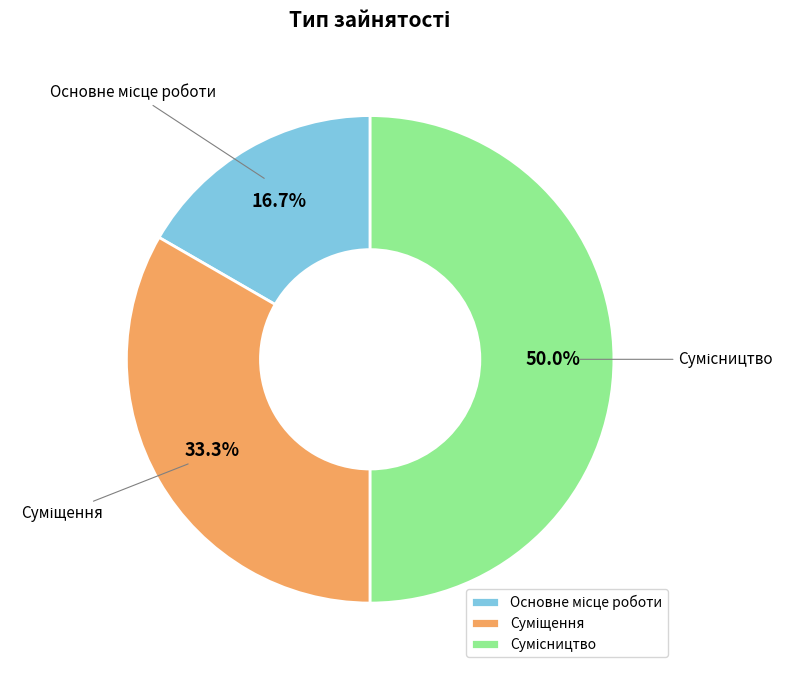

To the nearest percent, what portion does Суміщення represent?

33%